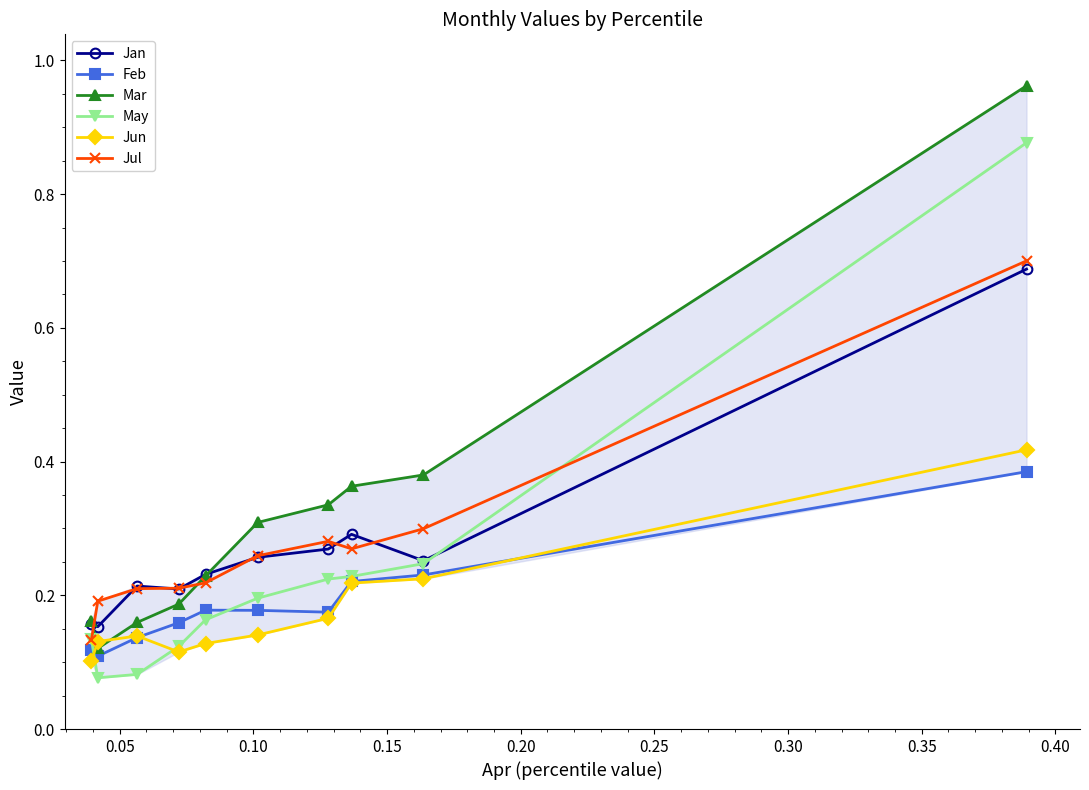

At how many categories does at least one series exceed 0?

10